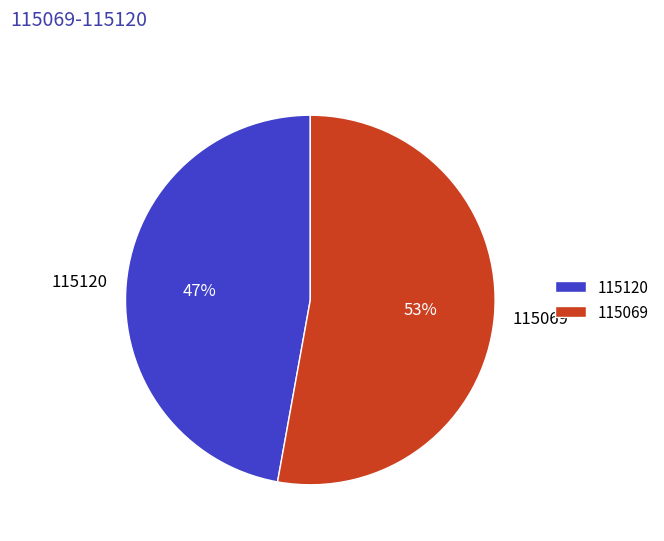

The 115069 slice represents 67% of the pie. True or false?

False